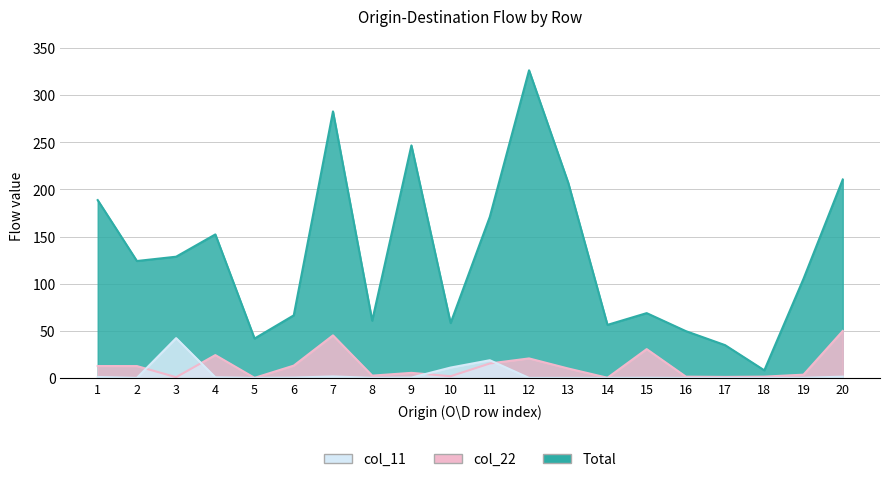

Which category has the highest value in the Total series?

12